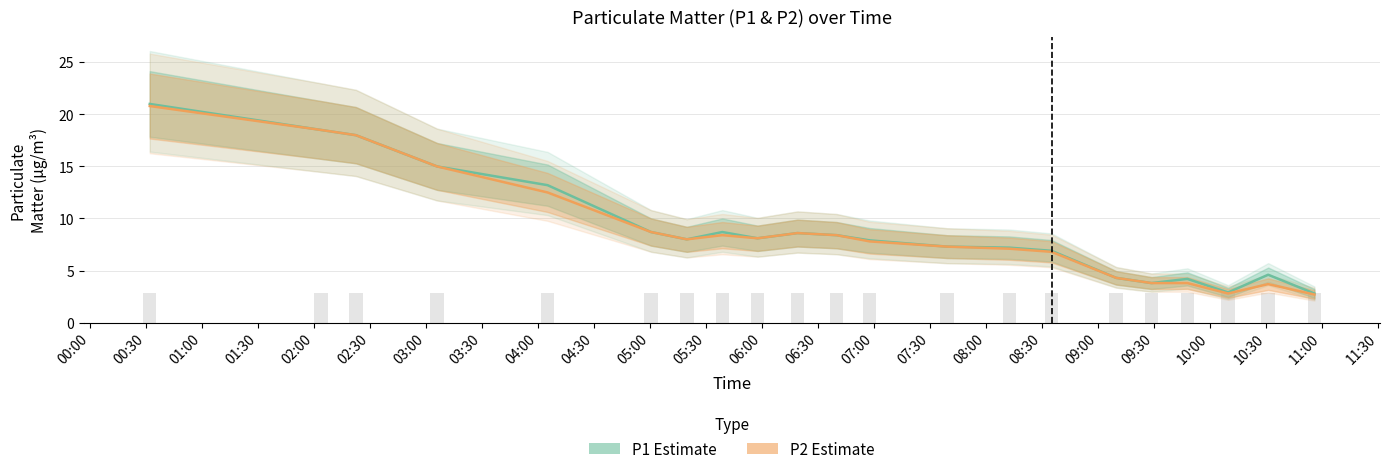

How many data points in P1 (center) are above 8?

10